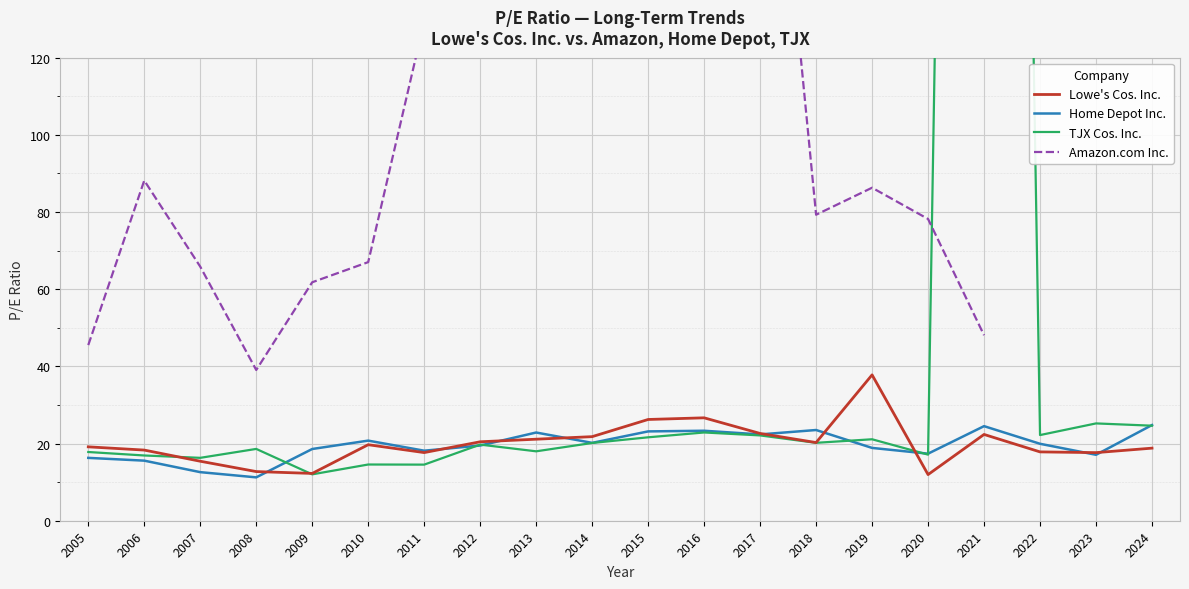

What are all the series names shown in the legend?

Lowe's Cos. Inc., Home Depot Inc., TJX Cos. Inc., Amazon.com Inc.